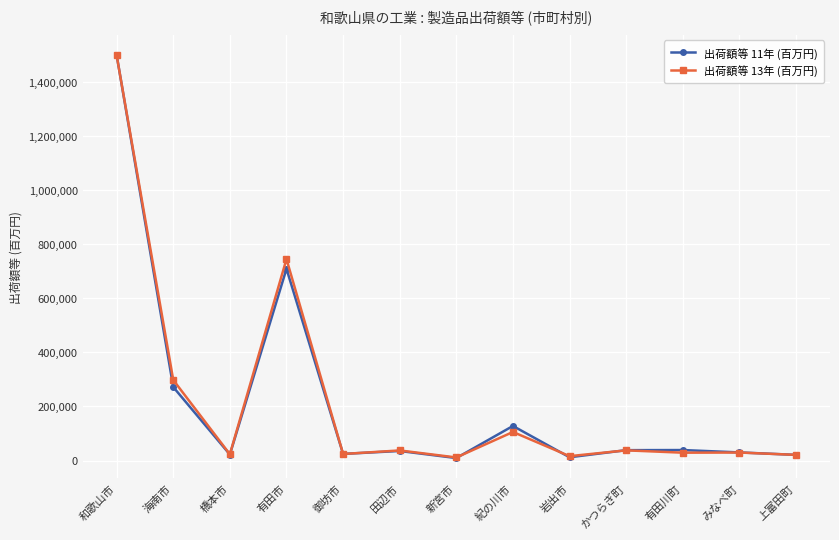

Which series changed the most between 有田市 and みなべ町?

出荷額等 13年 (百万円)